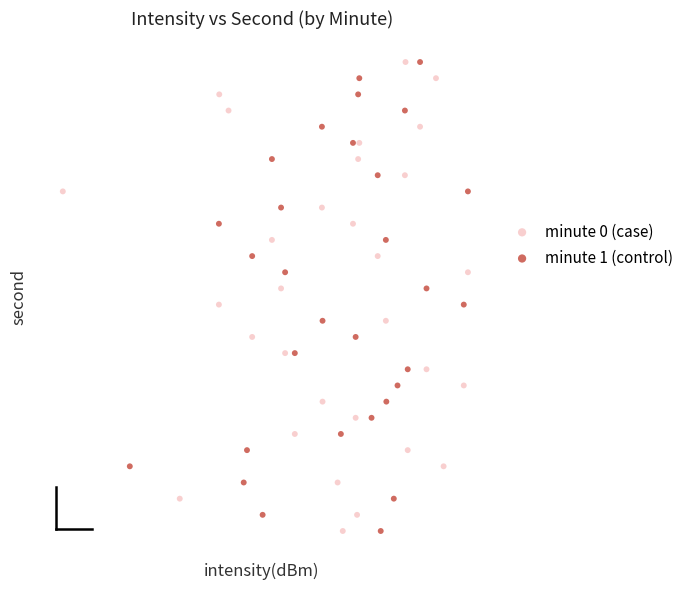

What are all the series names shown in the legend?

minute 0 (case), minute 1 (control)